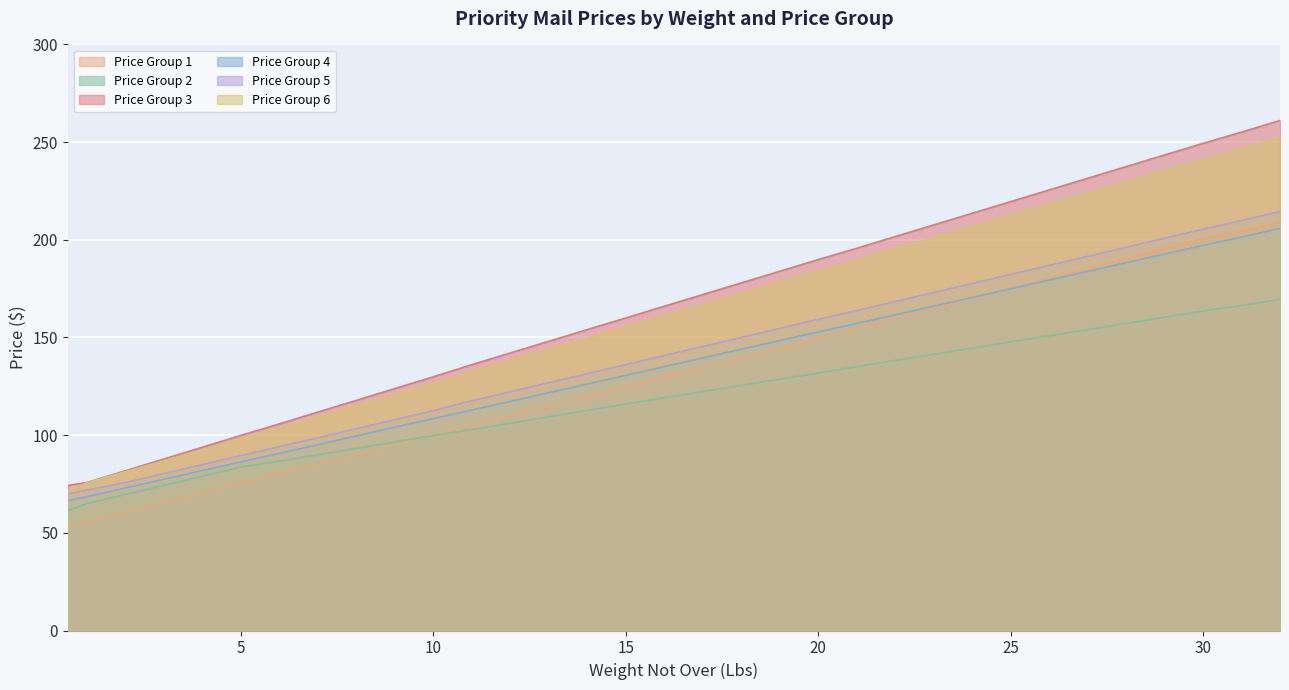

Where does the Price Group 6 series first go above 161?

16